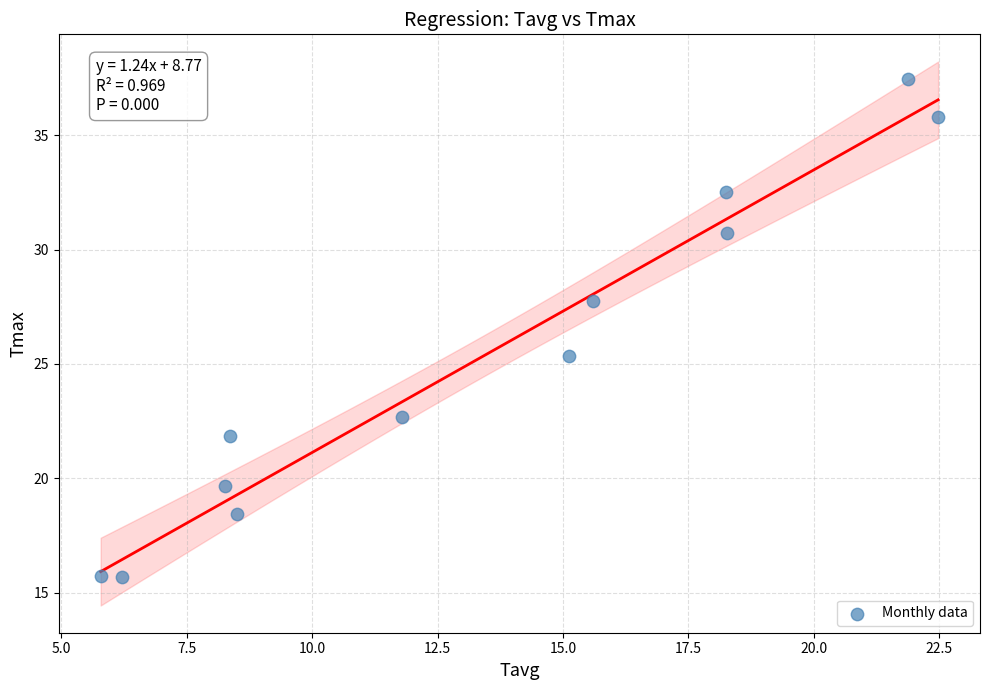

What Y value in the scatter plot is closest to 26?

25.4